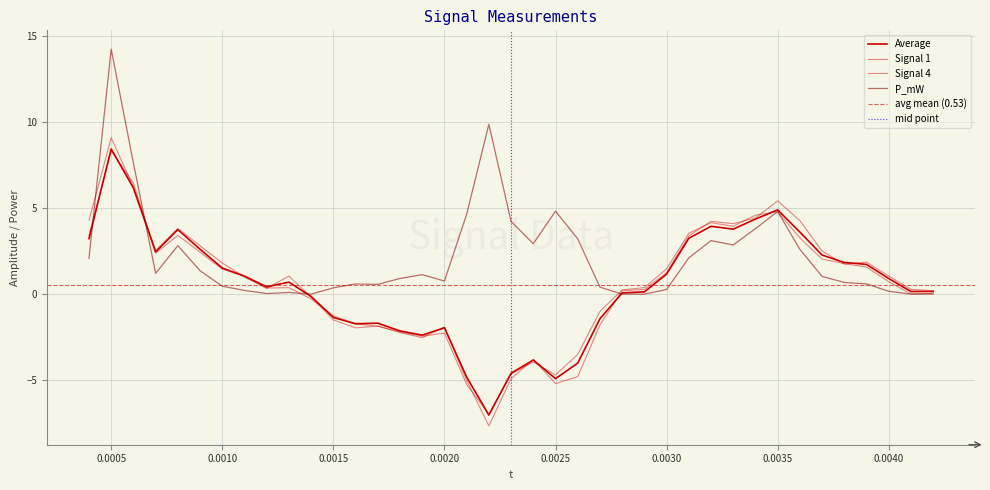

Count the number of categories in the chart.

39